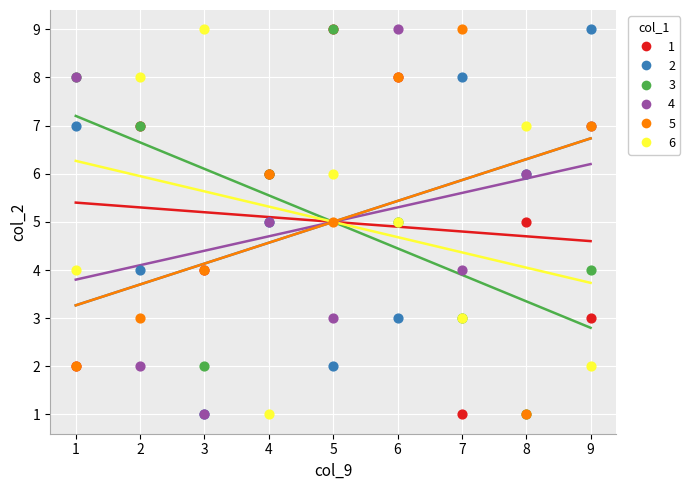

What are all the series names shown in the legend?

1, 2, 3, 4, 5, 6